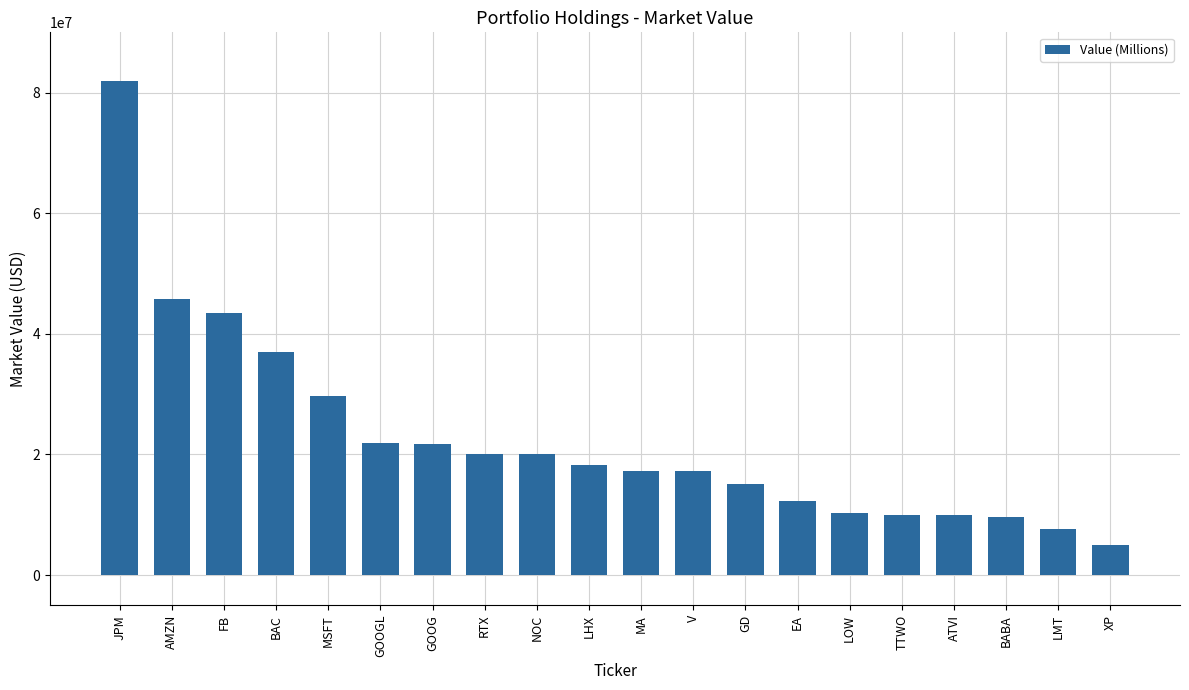

Which label corresponds to the smallest value in the chart?

XP